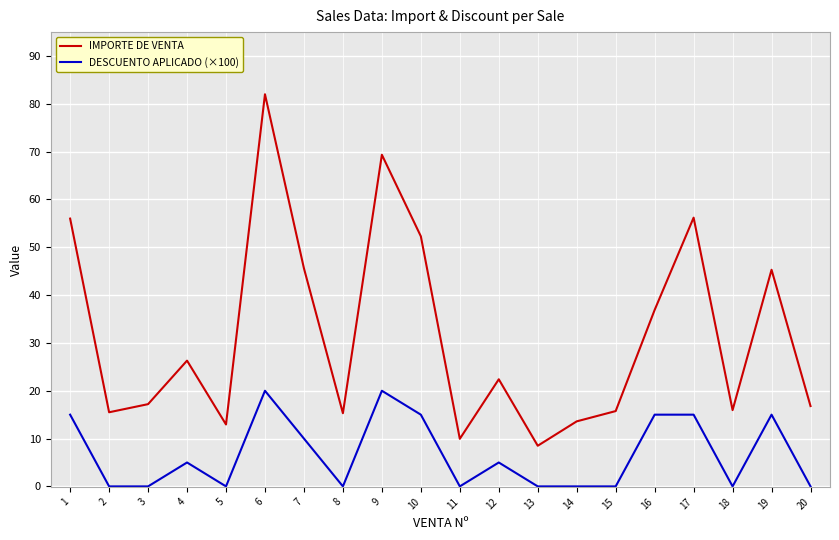

At 2, list the series in order from largest to smallest.

IMPORTE DE VENTA, DESCUENTO APLICADO (×100)